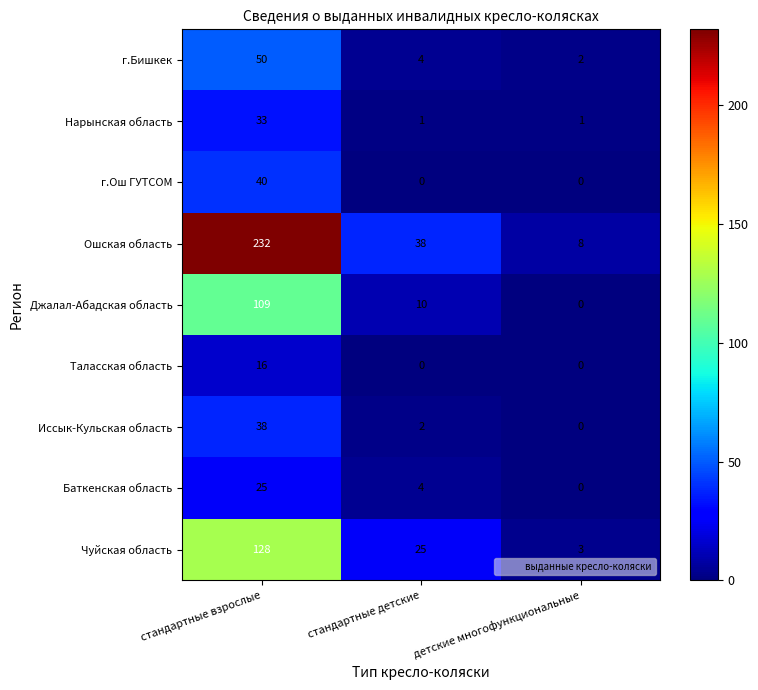

What is the total value across all series at стандартные взрослые?

671